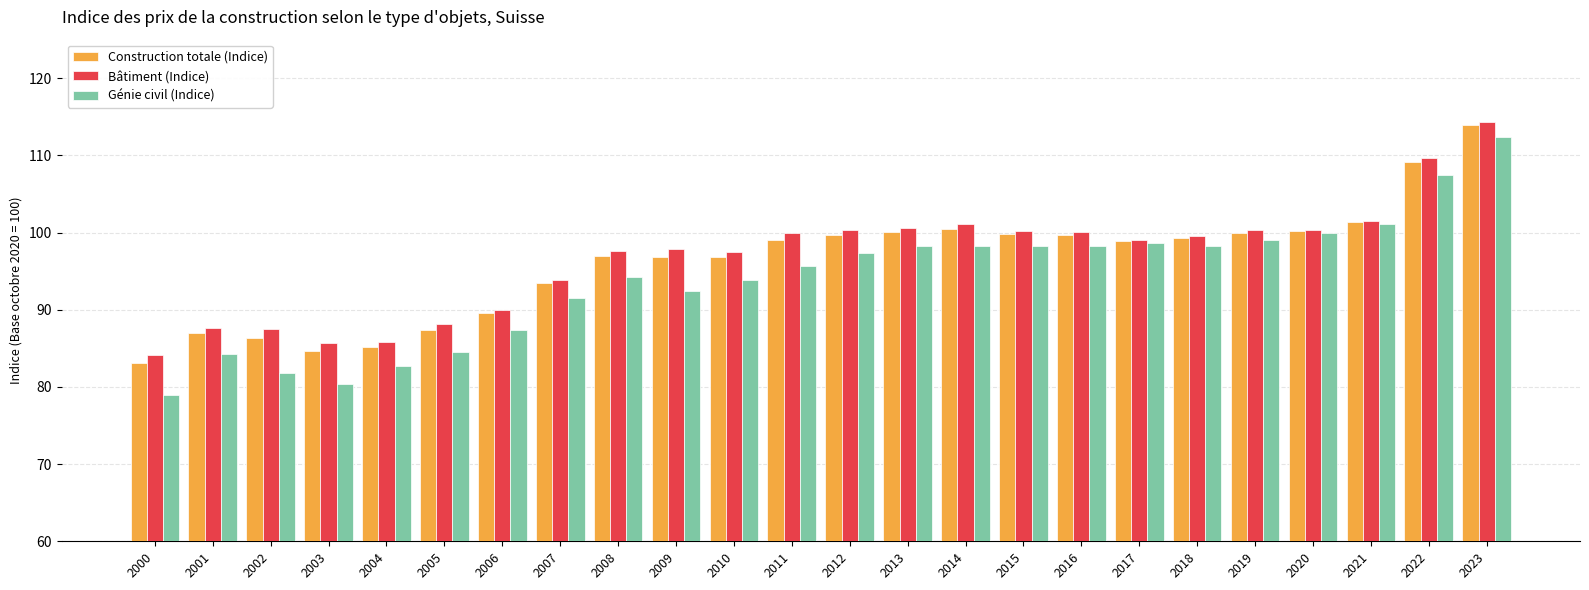

What are all the series names shown in the legend?

Construction totale (Indice), Bâtiment (Indice), Génie civil (Indice)